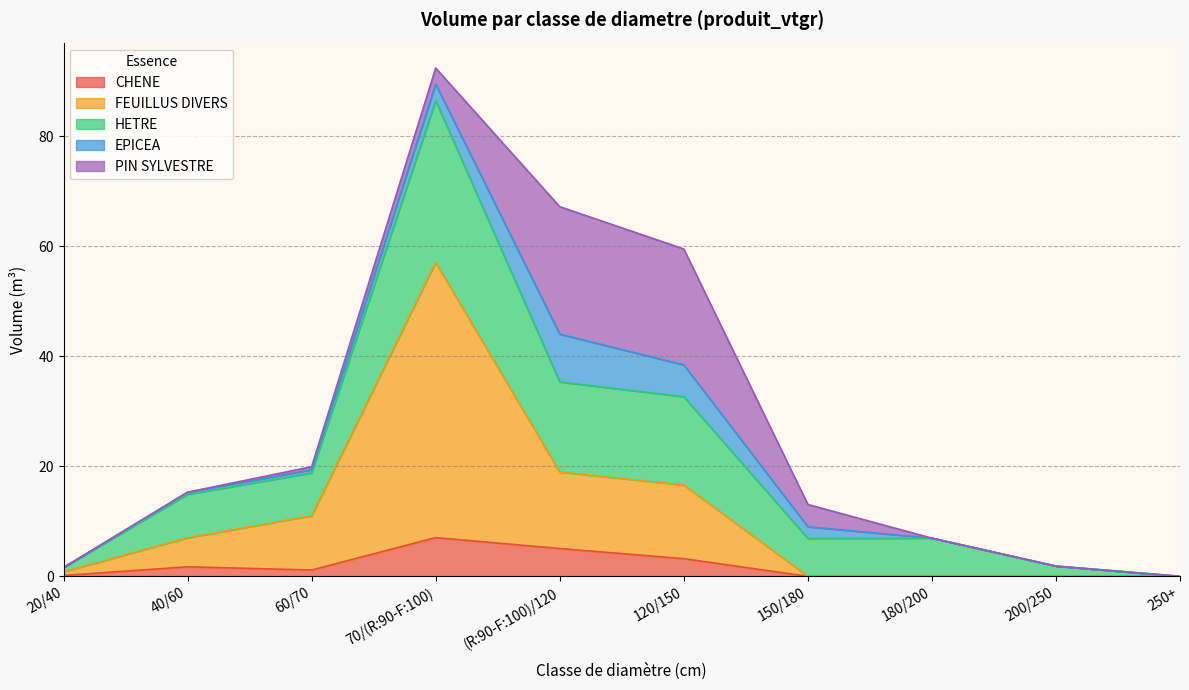

At which category is the sum across all series the highest?

70/(R:90-F:100)